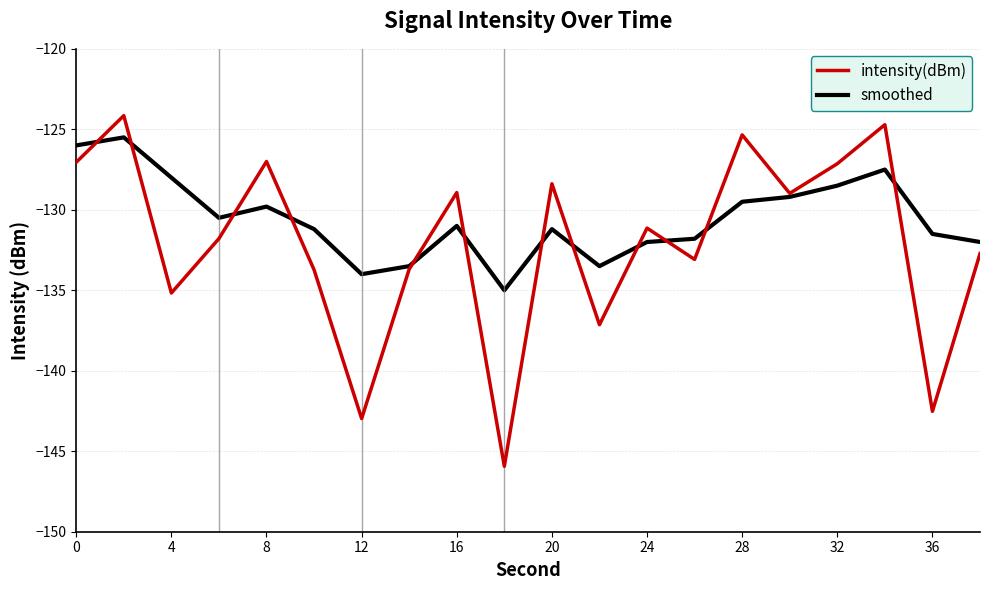

What is the lowest value of the smoothed series?

-135.0